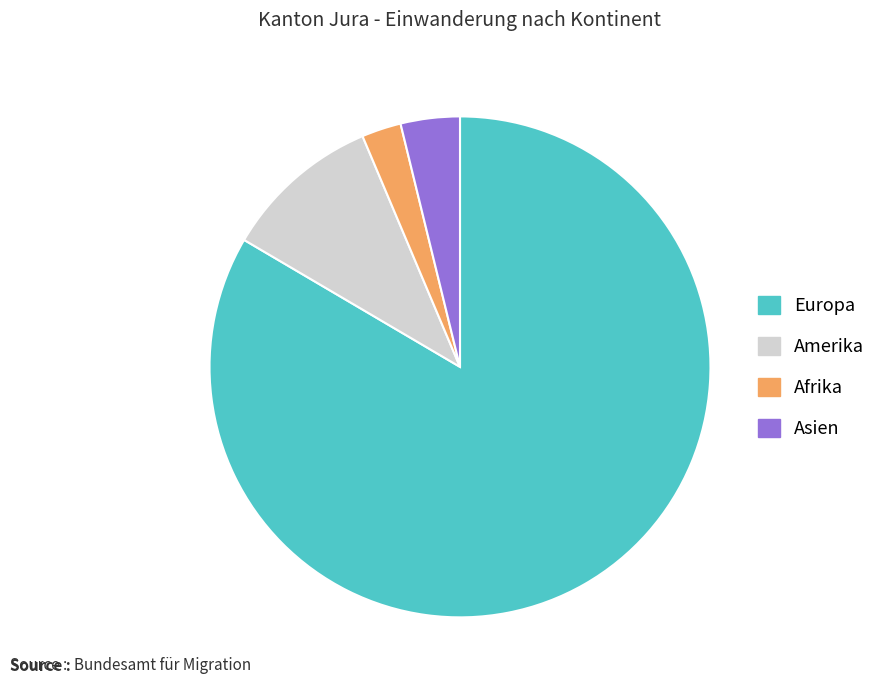

Which category has the smallest portion of the pie?

Afrika